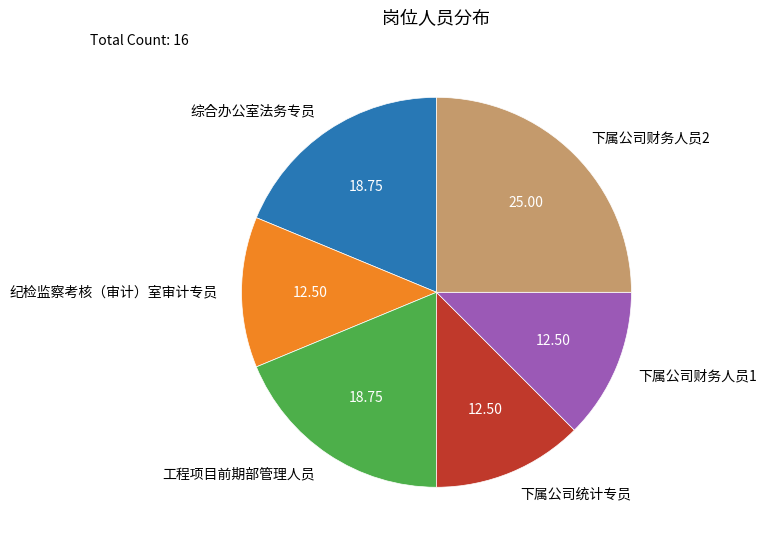

What is the ratio of the value at 工程项目前期部管理人员 to the value at 纪检监察考核（审计）室审计专员?

1.5